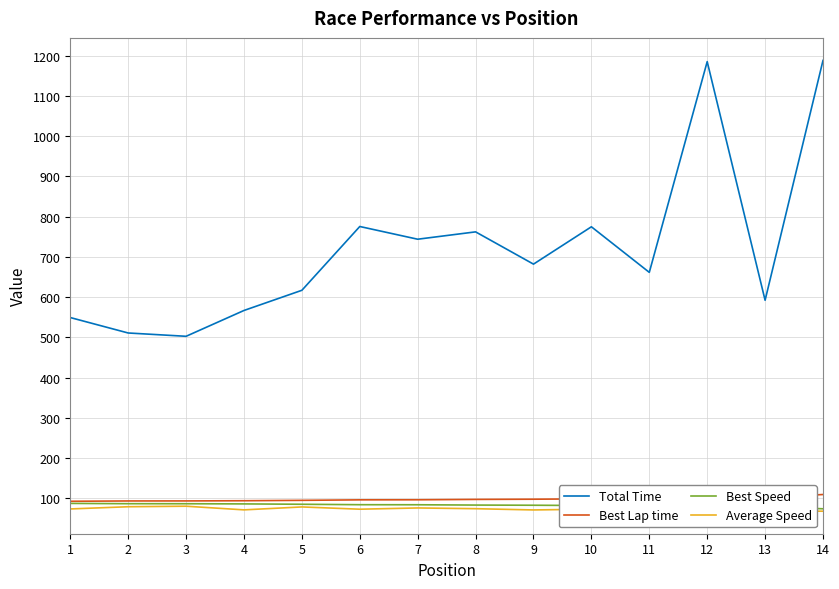

Between 2 and 14, which series saw the biggest shift?

Total Time